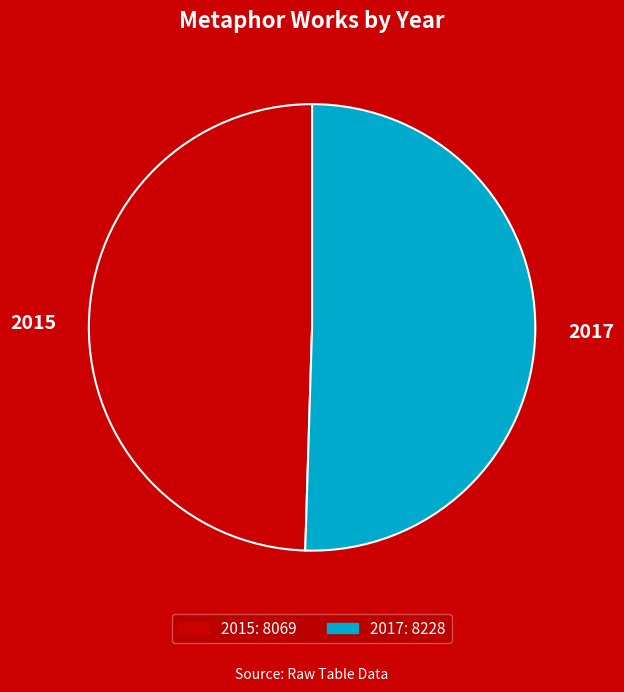

Does 2015 represent more than half of the total?

No